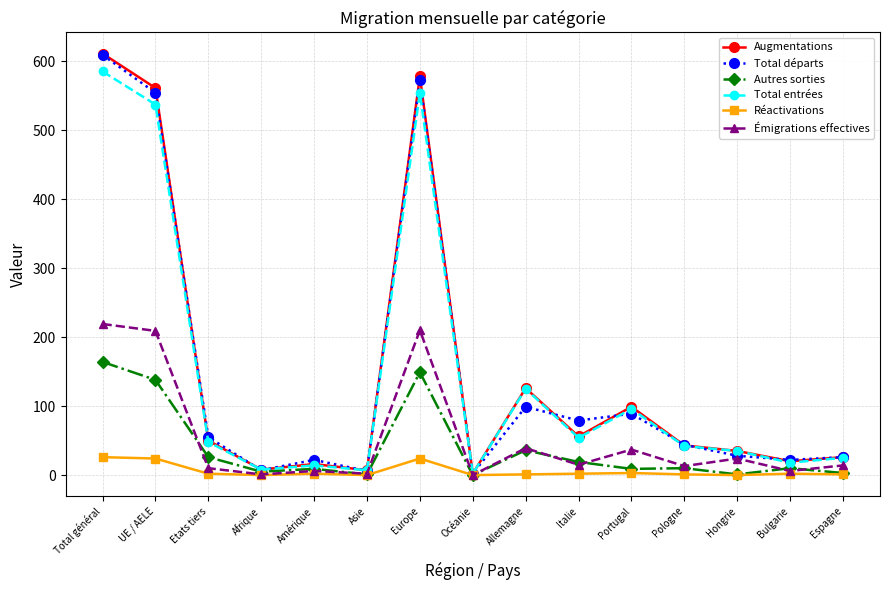

At which category does Total départs reach its first local valley?

Afrique